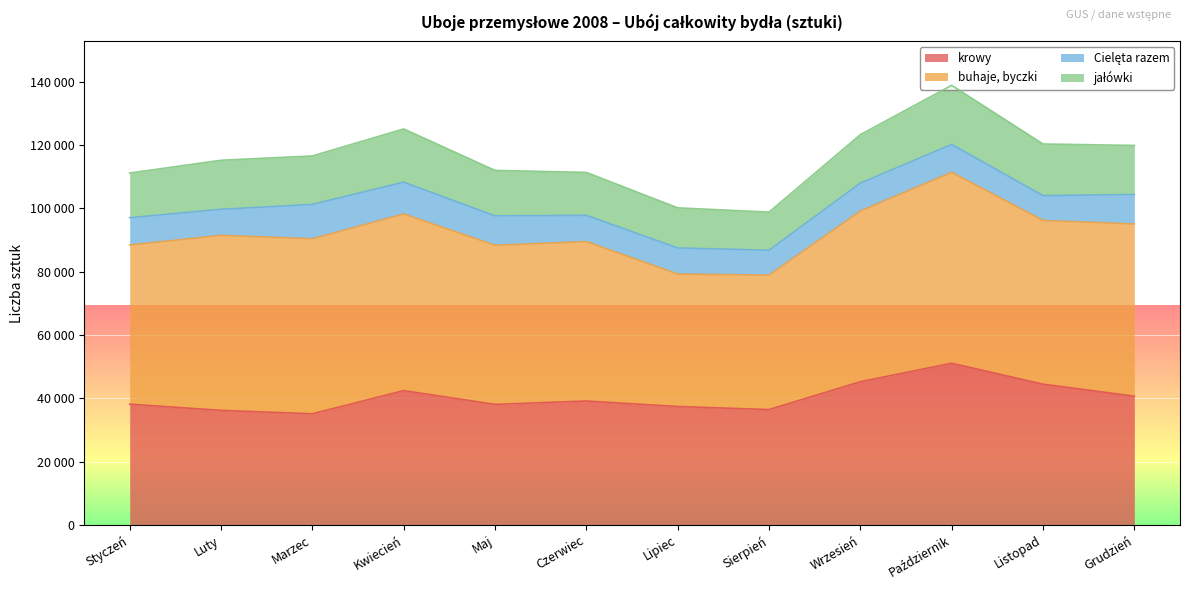

Which series changed the most between Maj and Lipiec?

buhaje, byczki